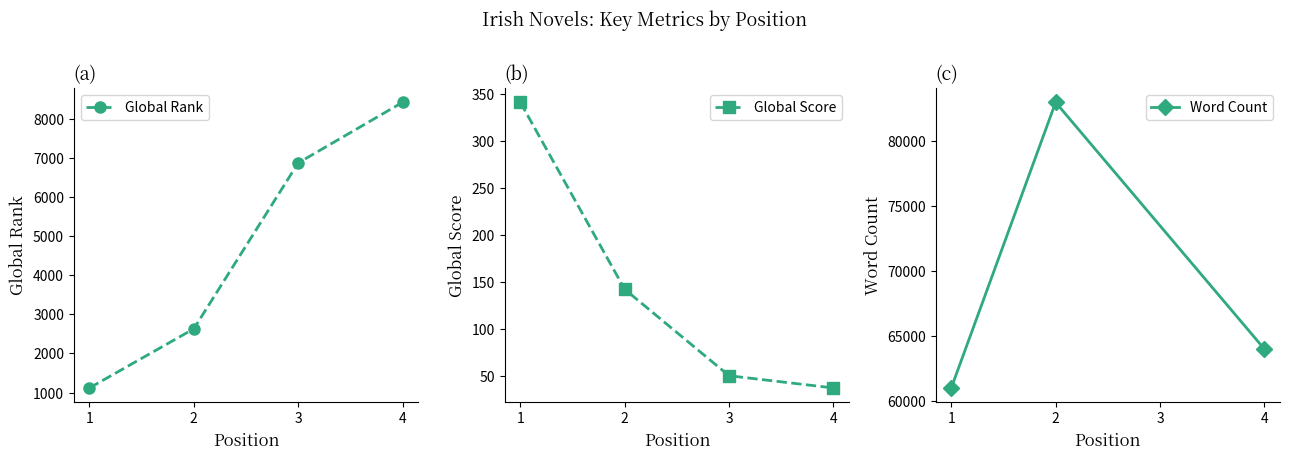

True or false: Global Rank has more than 2 interior local peaks.

False